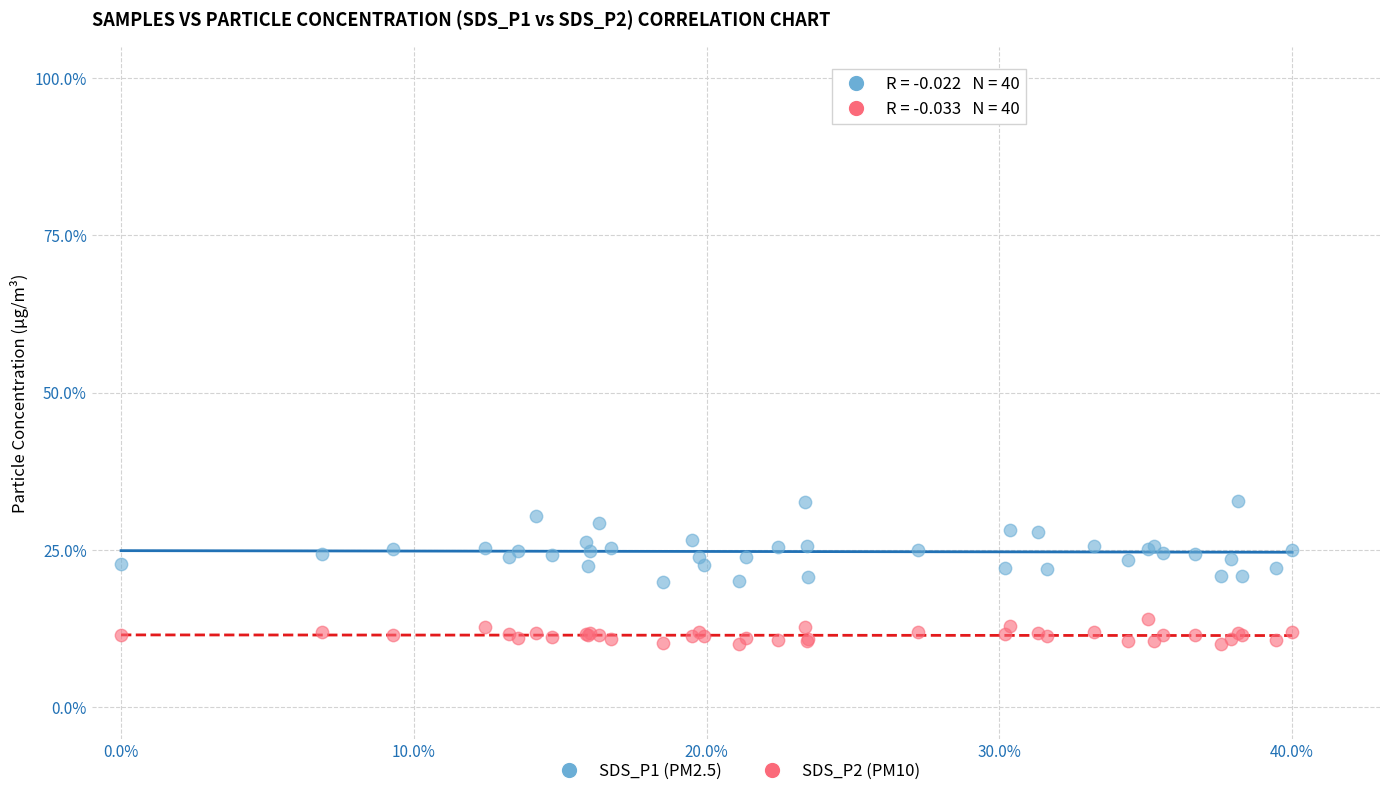

Which series contains the lowest Y value?

SDS_P2 (PM10)